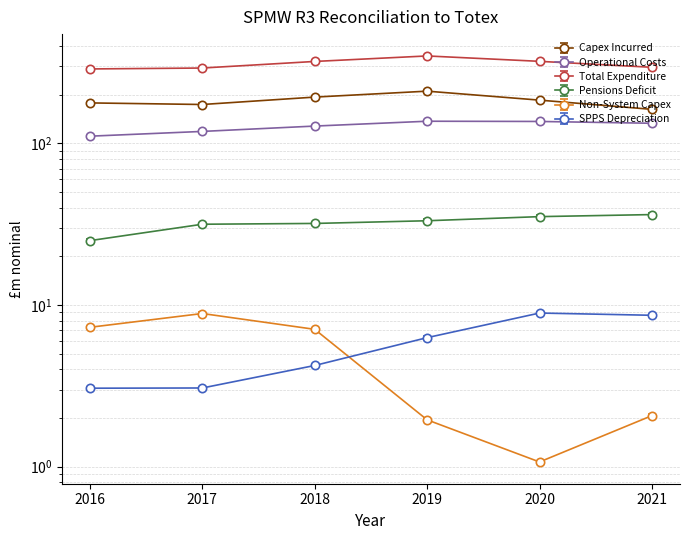

The Pensions Deficit series shows 36.3 at 2021. True or false?

True